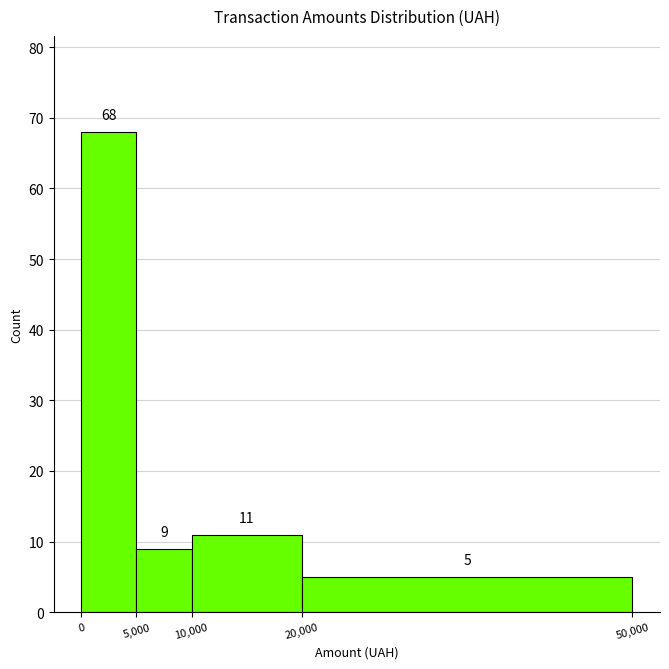

Reading left to right, transcribe this chart: for each bar, give the range it covers on the x-axis and its height.

0 to 5,000: 68
5,000 to 10,000: 9
10,000 to 20,000: 11
20,000 to 50,000: 5